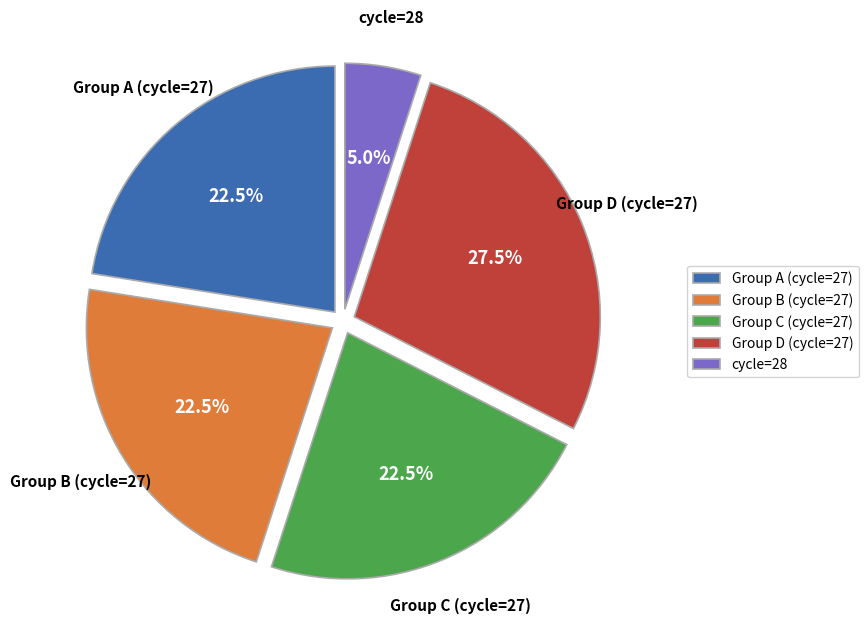

Is there a majority slice in this chart?

No